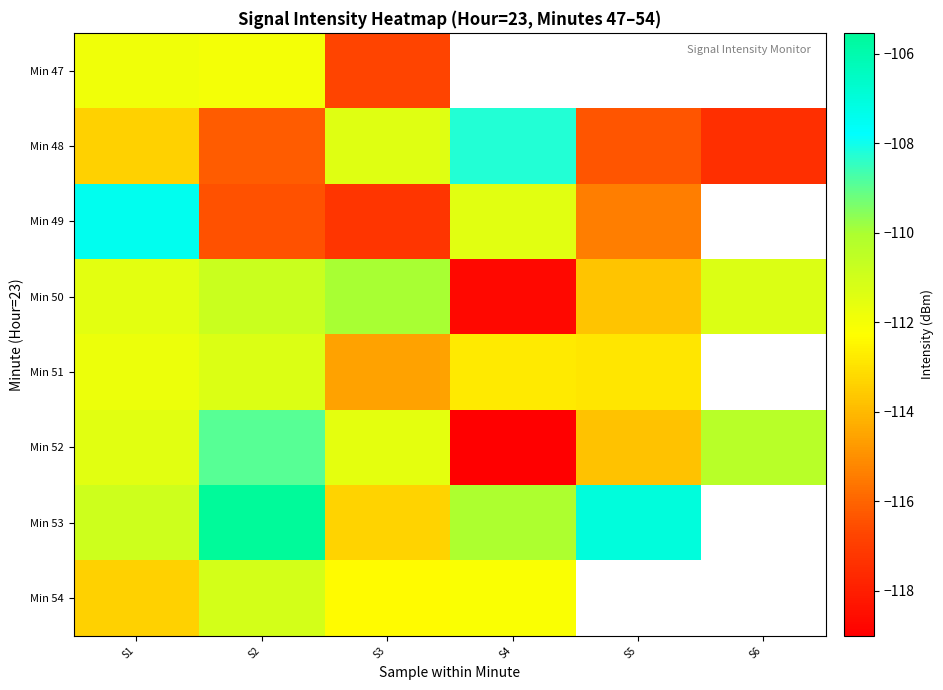

Which series has the largest total across all categories?

Min 52